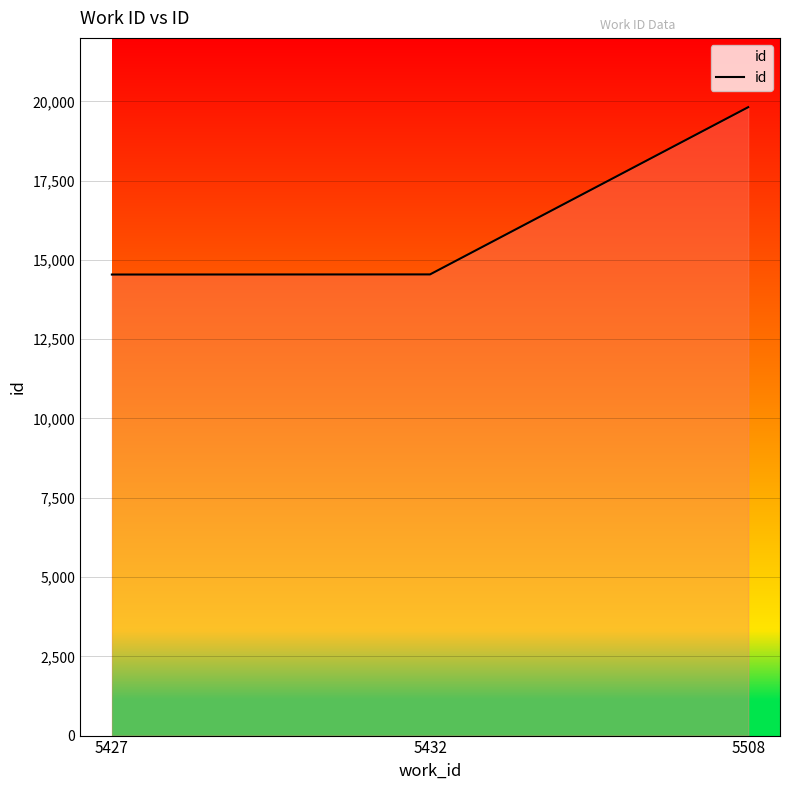

What is the minimum value shown in the chart?

14538